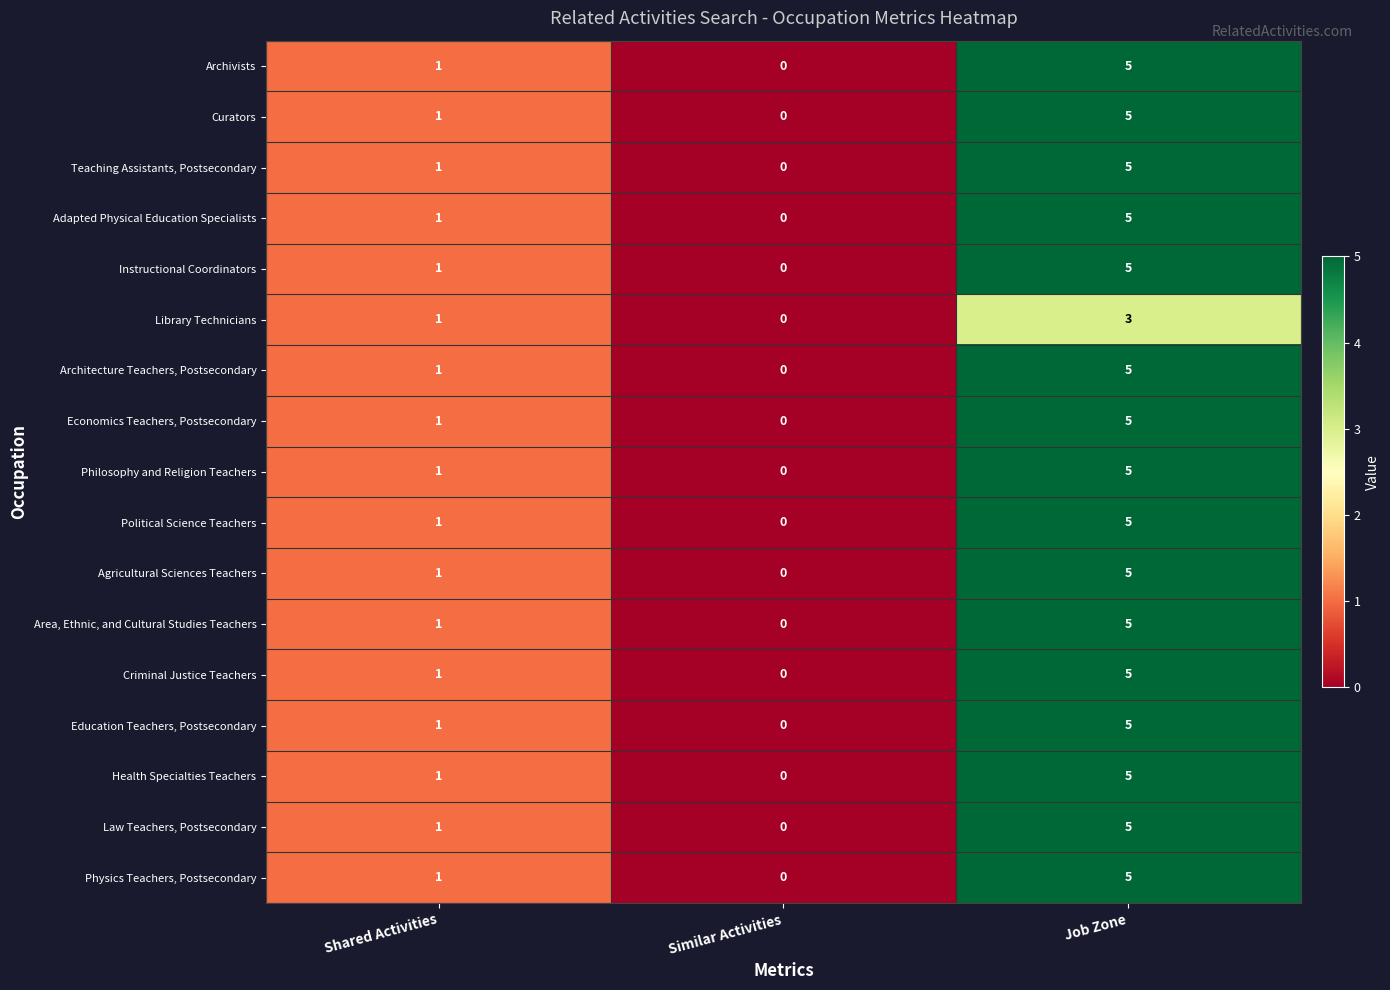

List the labels in order of Library Technicians value, smallest first.

Similar Activities, Shared Activities, Job Zone